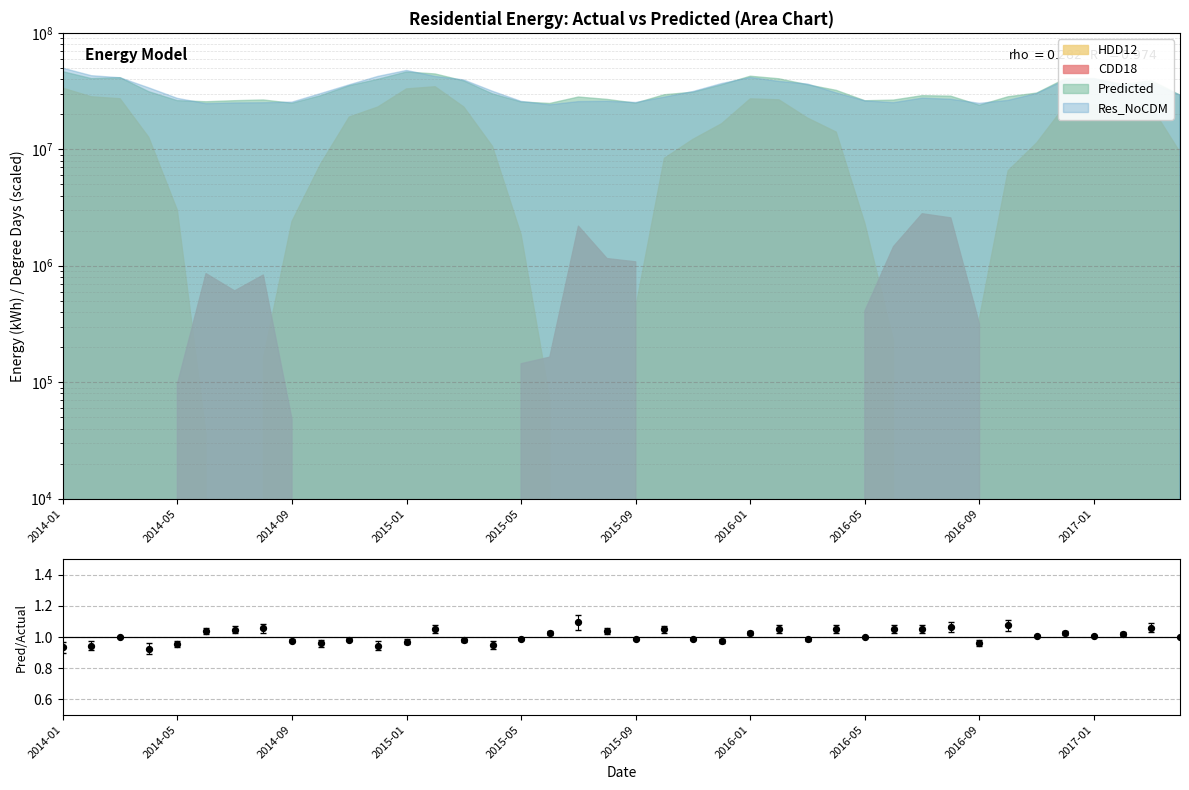

Approximately how many times larger is the value at 24 compared to 29?

1.0